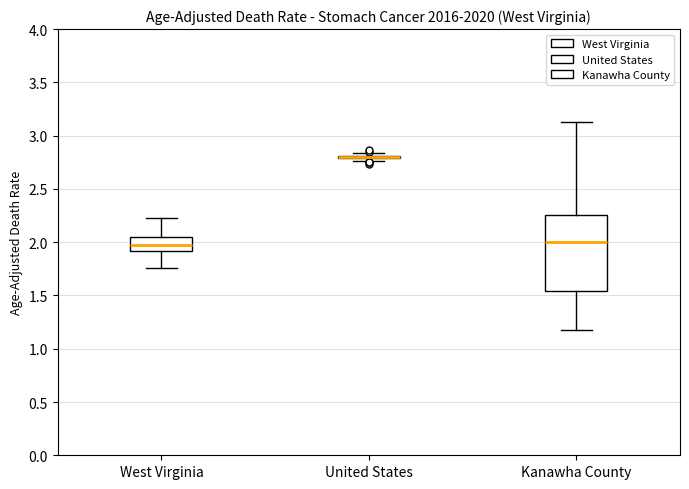

Reading left to right, transcribe this box plot: for each box, give where its median line is, the range the box spans, and where its two whiskers end, as read against the y-axis. The values are not printed on the chart, so give them approximately, as read against the axis.

West Virginia: median 1.95, box 1.90 to 2.05, whiskers 1.75 to 2.25
United States: box collapsed to a line at 2.80, whiskers 2.75 to 2.85
Kanawha County: median 2.00, box 1.55 to 2.25, whiskers 1.20 to 3.10